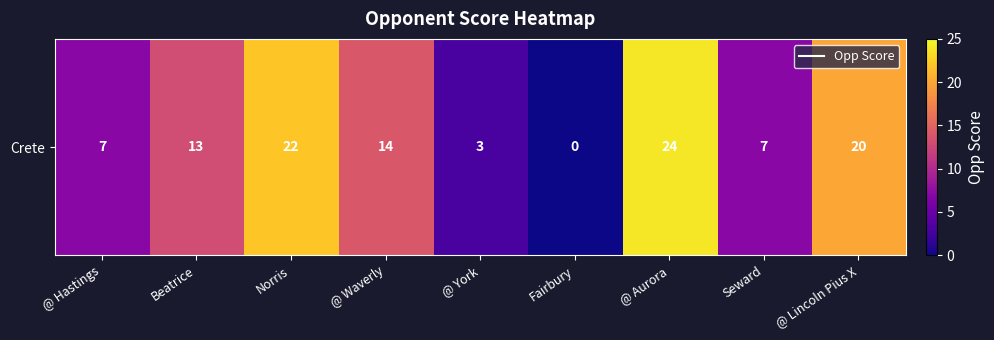

Is it true that the value at Beatrice is 13?

True